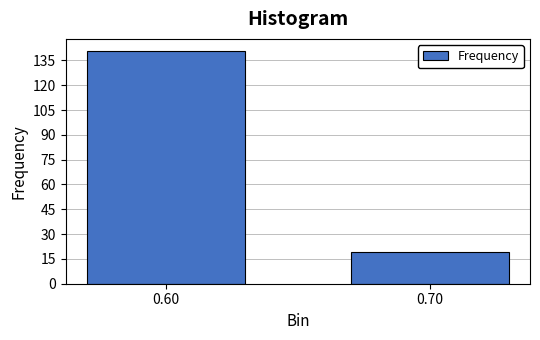

Reading left to right, what are all the values shown in this chart?

0.60=141	0.70=19